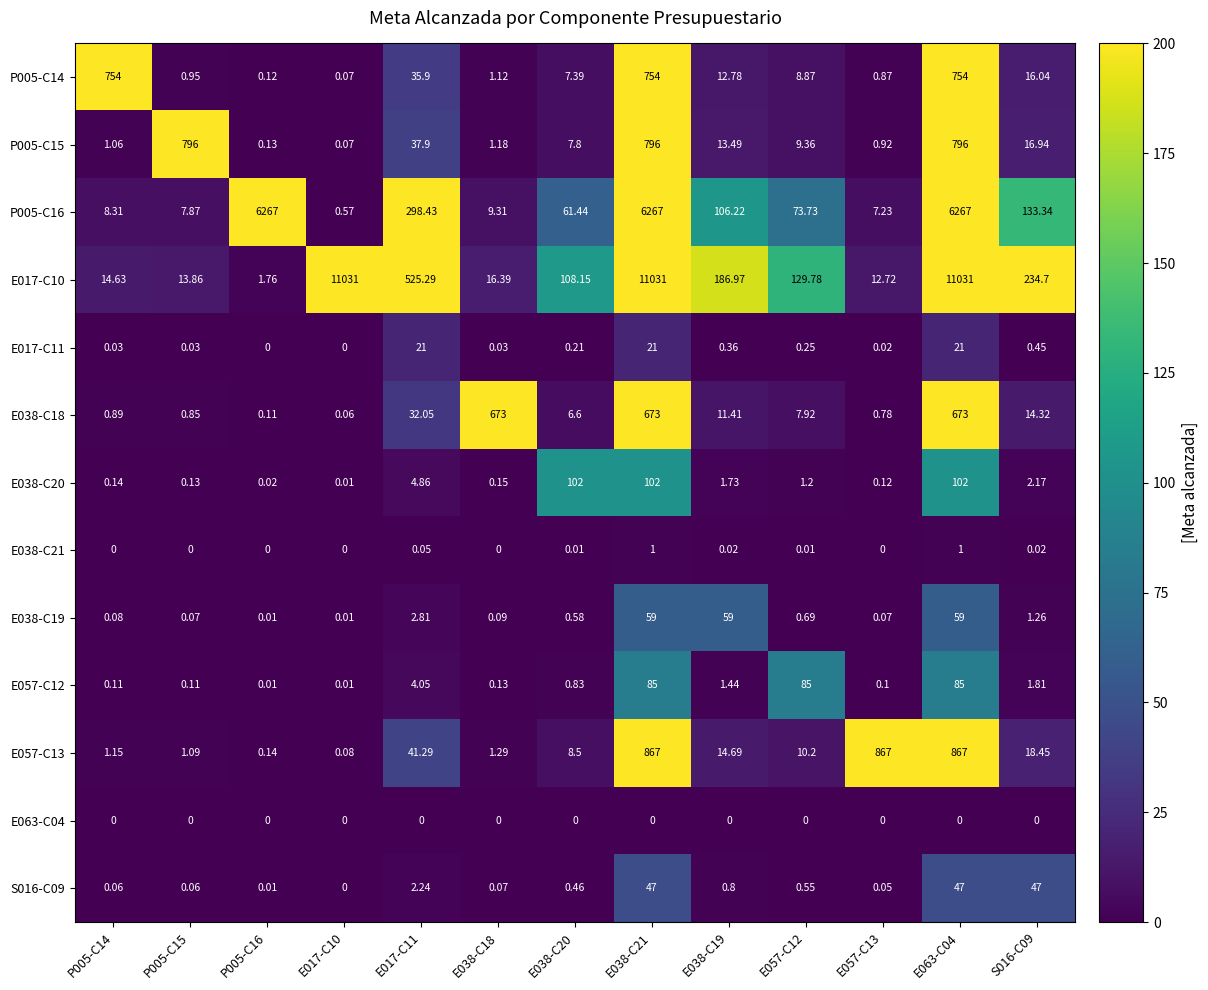

Which series has the largest total across all categories?

E017-C10